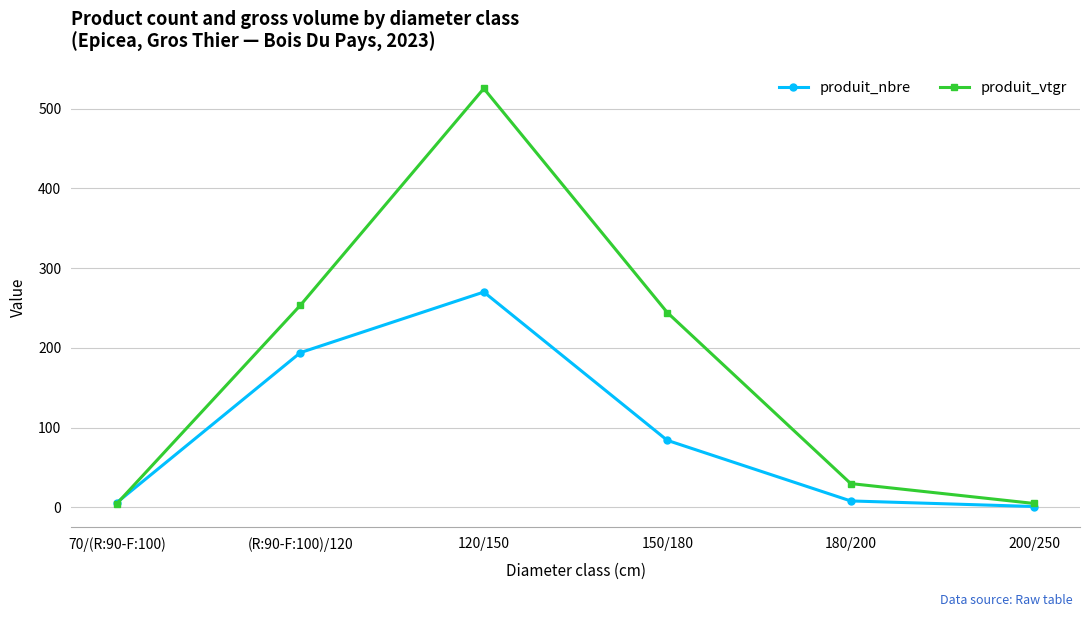

What is the value of the produit_nbre point at the 5th from the left?

8.0